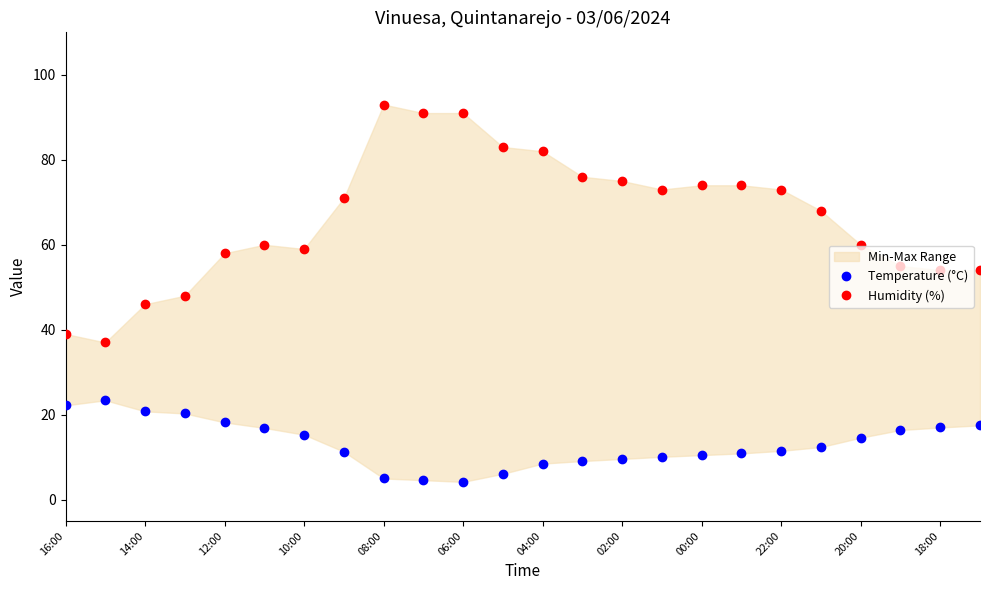

Rank the series by their average value, from lowest to highest.

Temperature (°C), Humidity (%)